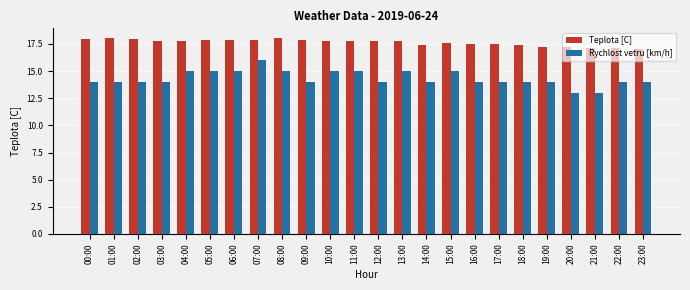

Rank the series by their maximum value, from lowest to highest.

Rychlost vetru [km/h], Teplota [C]